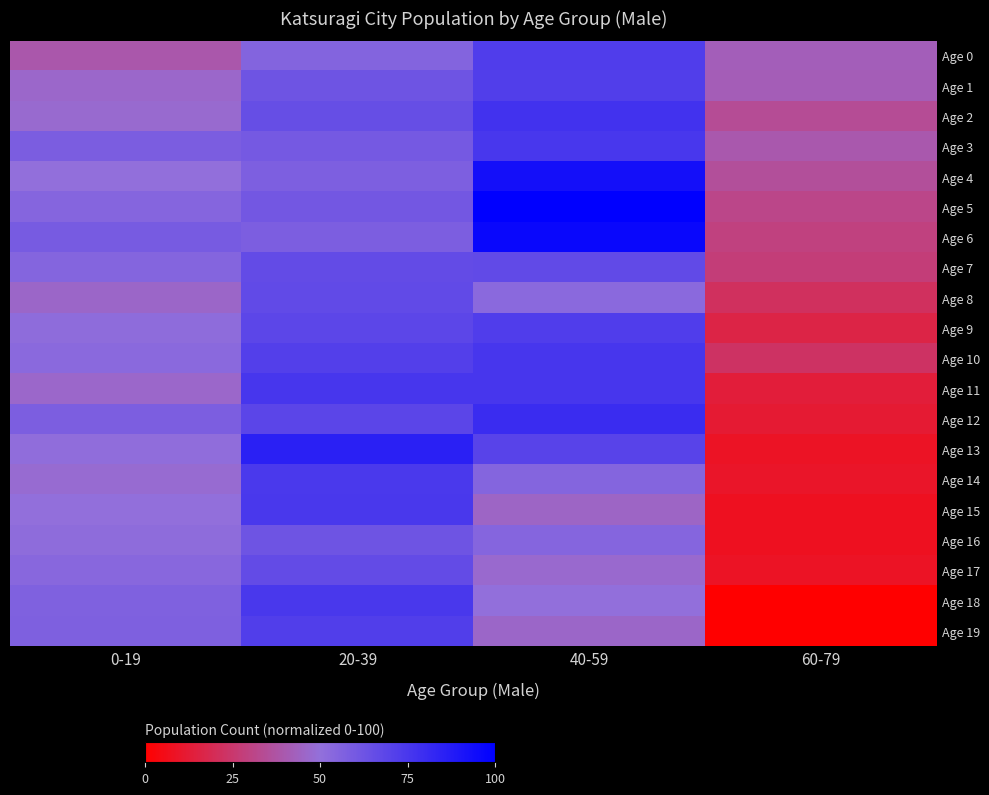

List the series in order of their peak value, highest first.

Age 5, Age 6, Age 4, Age 13, Age 12, Age 2, Age 10, Age 11, Age 3, Age 15, Age 18, Age 14, Age 0, Age 9, Age 1, Age 19, Age 7, Age 8, Age 17, Age 16